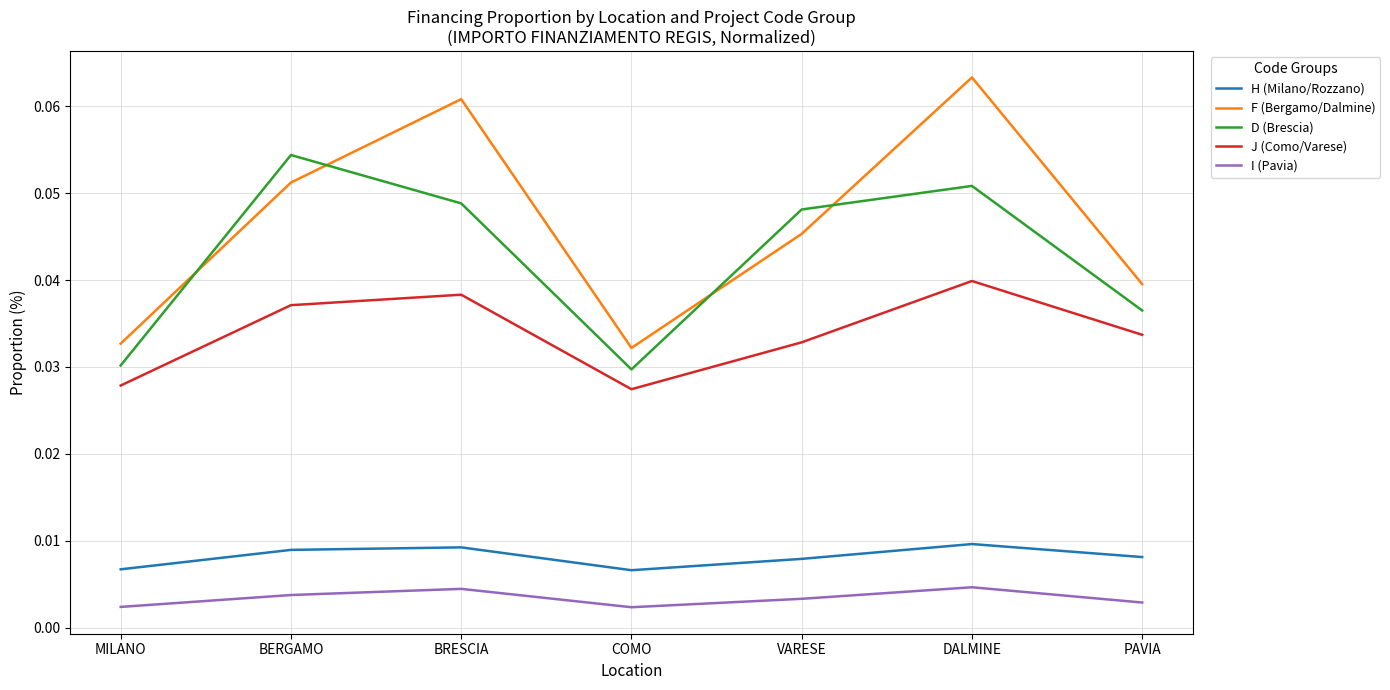

True or false: I (Pavia) has more than 1 interior local peaks.

True